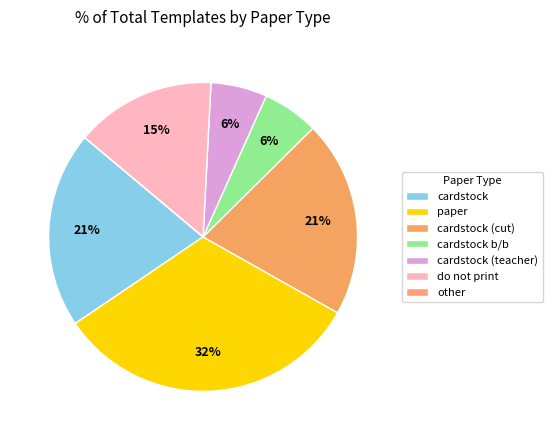

What is the smallest slice in the pie chart?

other